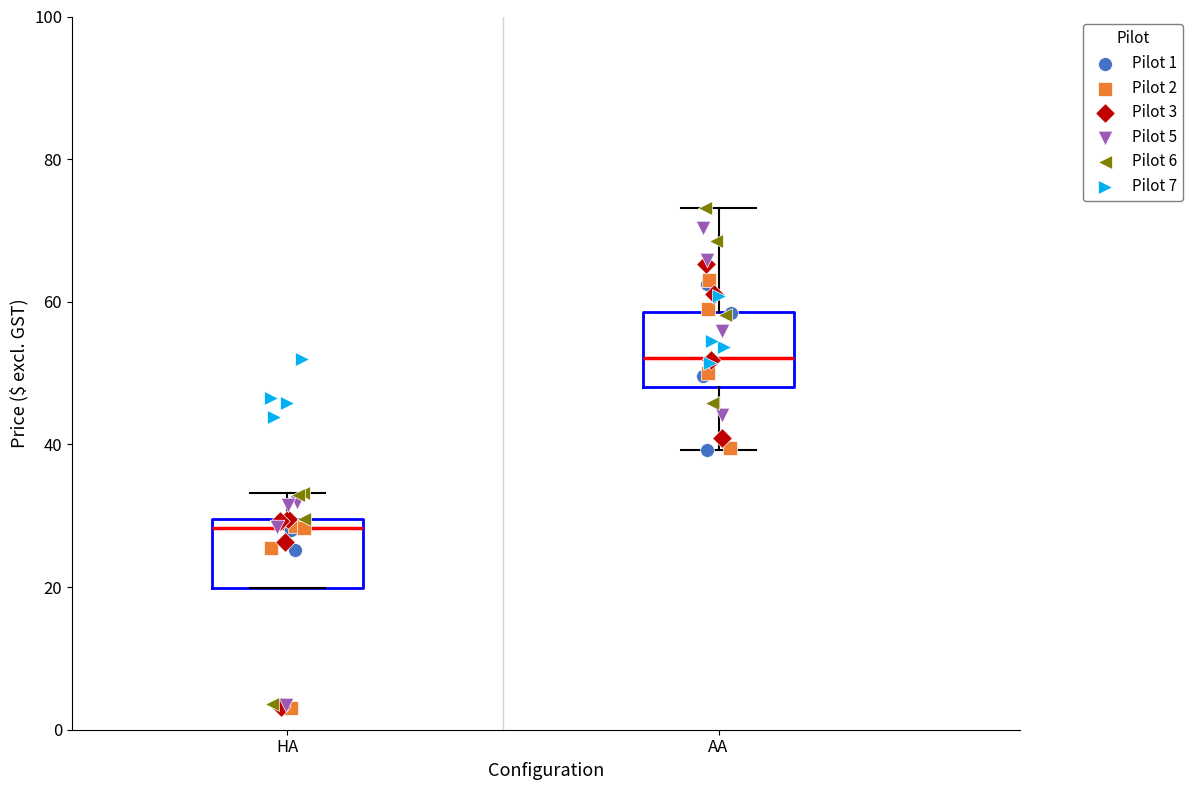

Reading left to right, transcribe this box plot: for each box, give where its median line is, the range the box spans, and where its two whiskers end, as read against the y-axis. The values are not printed on the chart, so give them approximately, as read against the axis.

HA: median 28, box 20 to 30, whiskers 20 to 34
AA: median 52, box 48 to 58, whiskers 40 to 74